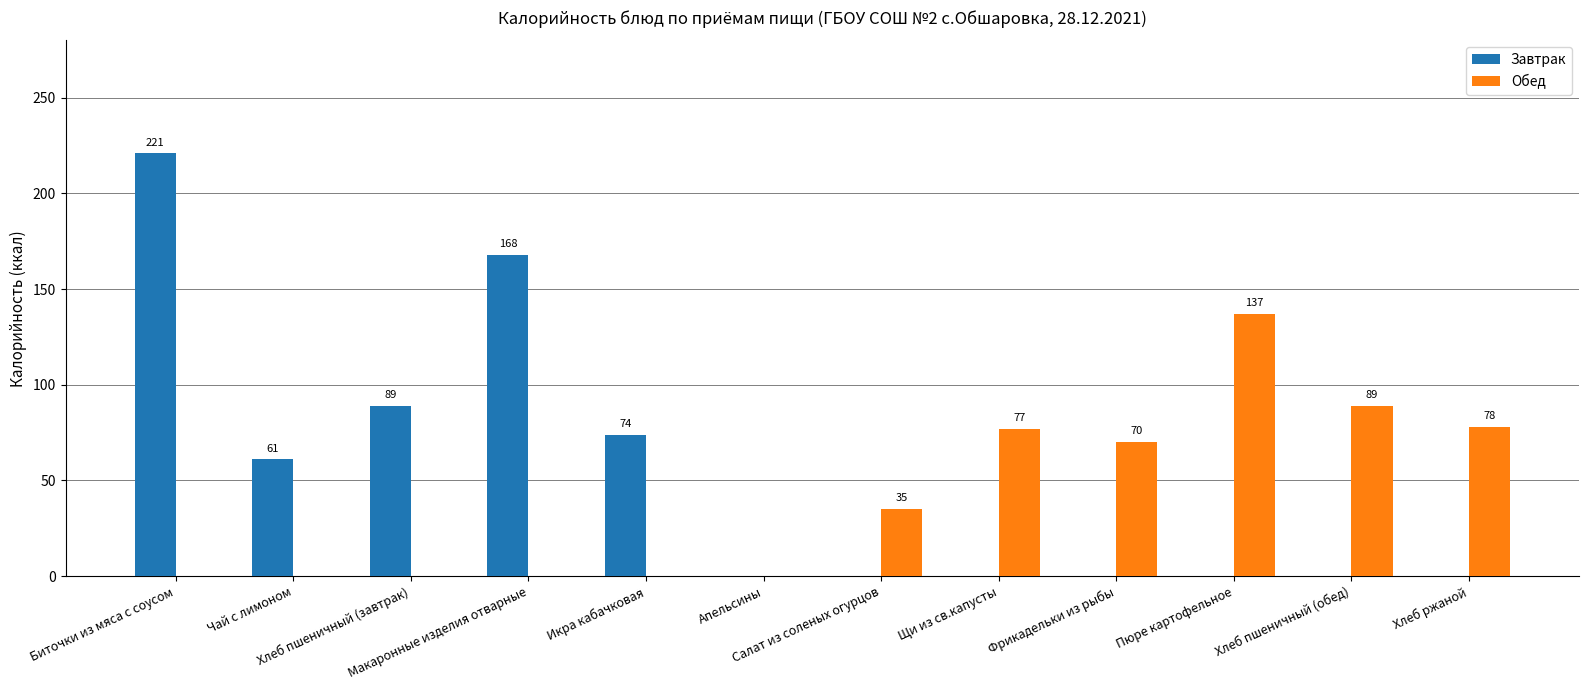

At which label does Завтрак reach its peak?

Биточки из мяса с соусом